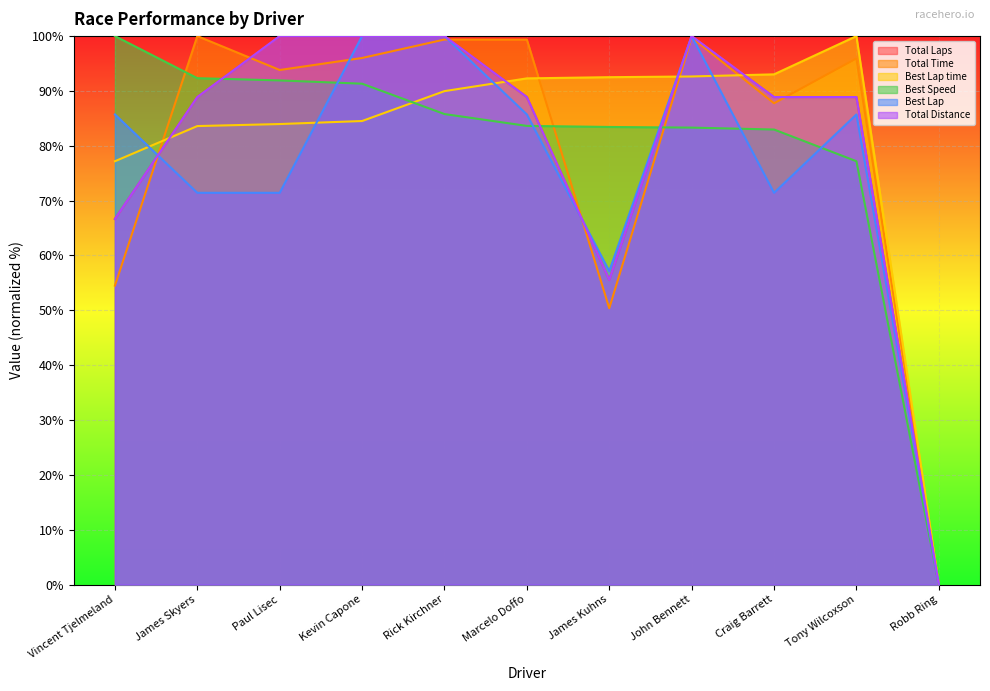

Where do Total Distance and Total Time first cross each other?

Vincent Tjelmeland and James Skyers